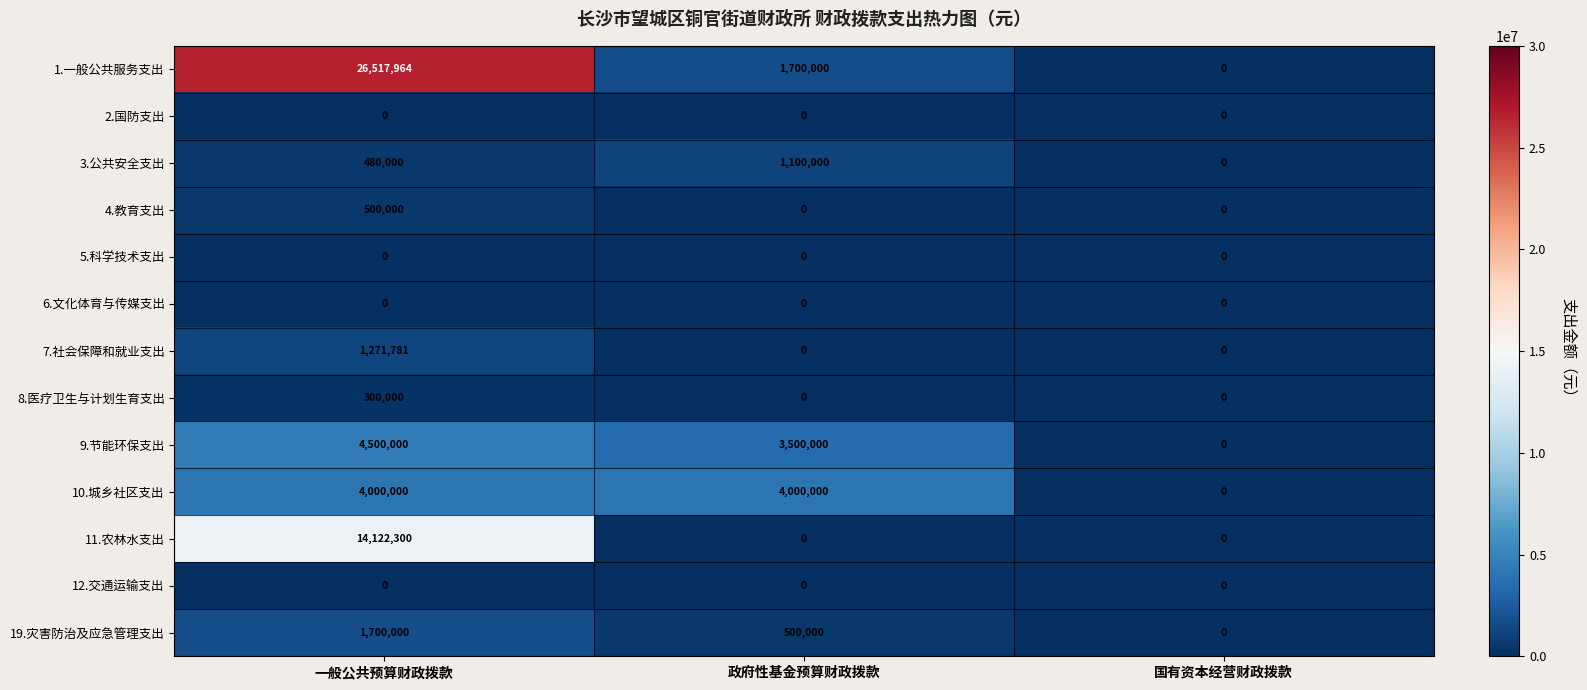

What is the maximum value shown in the chart?

26517964